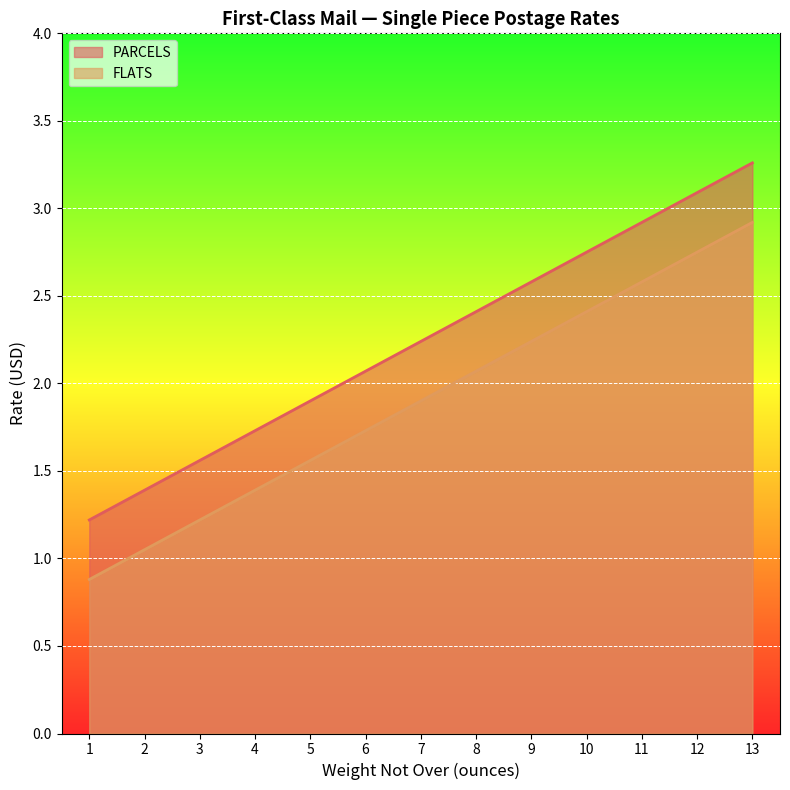

At how many categories does at least one series exceed 2?

8